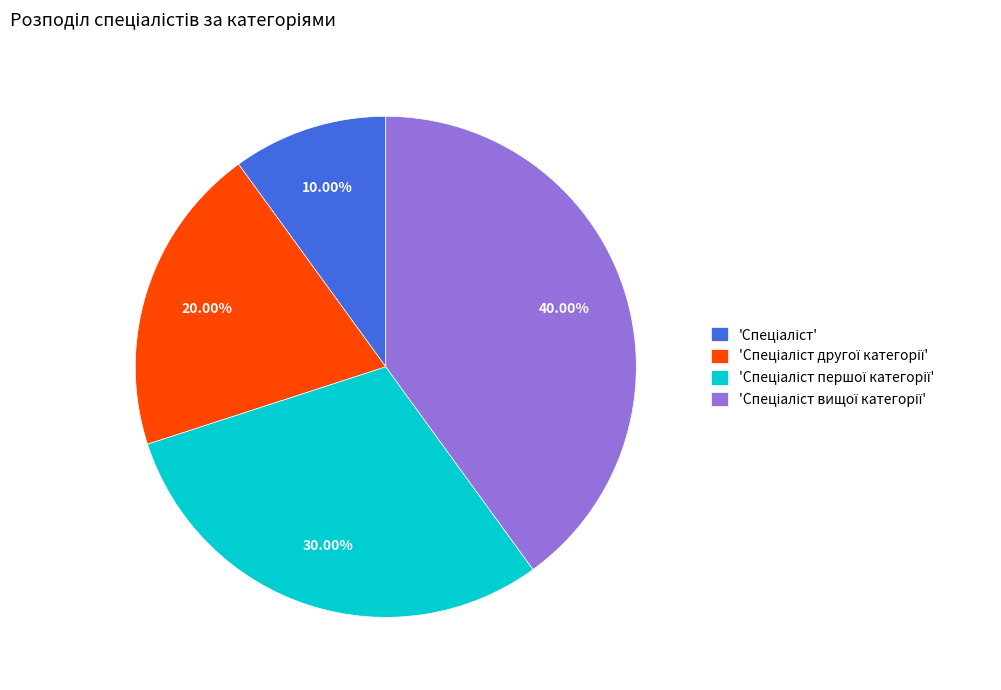

Does any single category account for the majority?

No